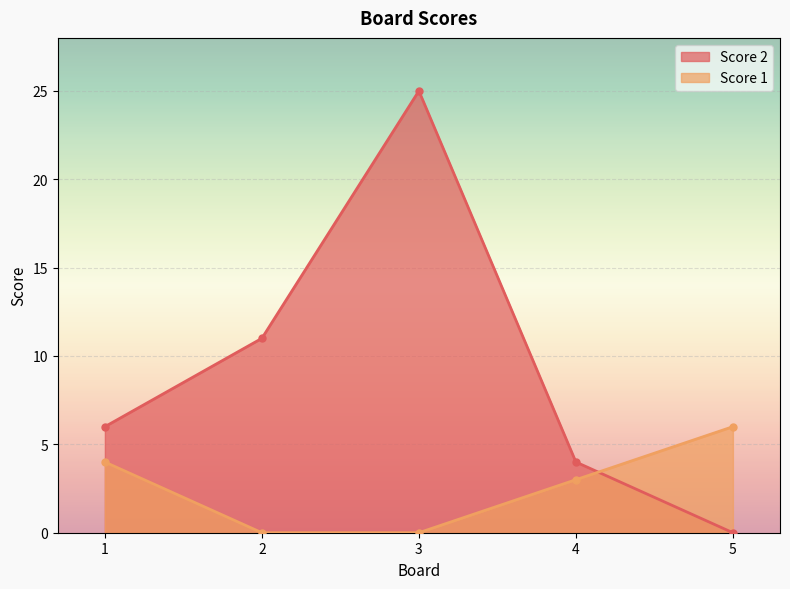

What is the sum of all Score 2 values?

46